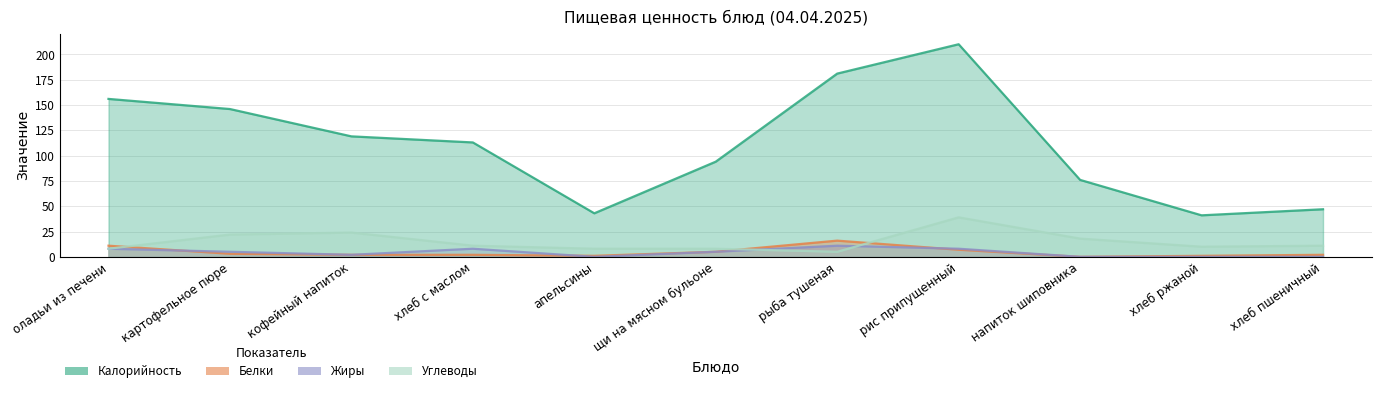

How many Жиры values are between 0 and 8?

10